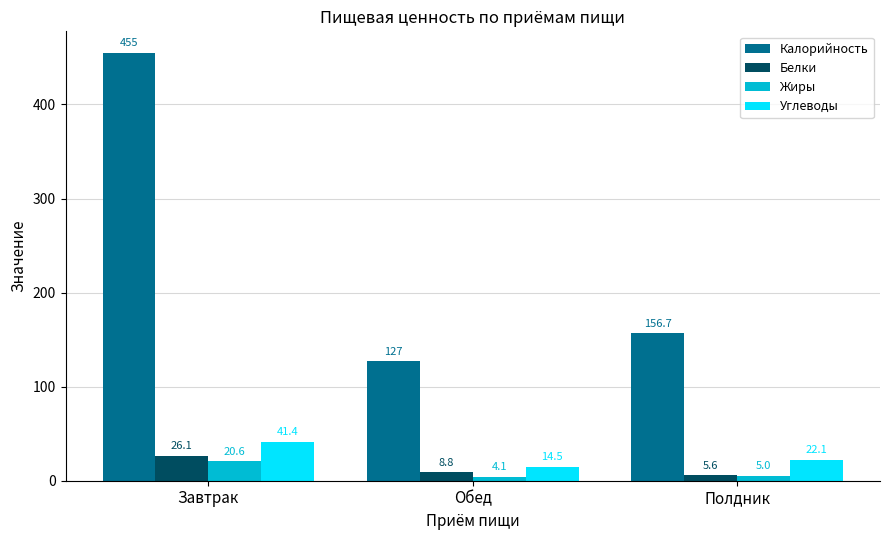

What is the sum of all Калорийность values?

738.7